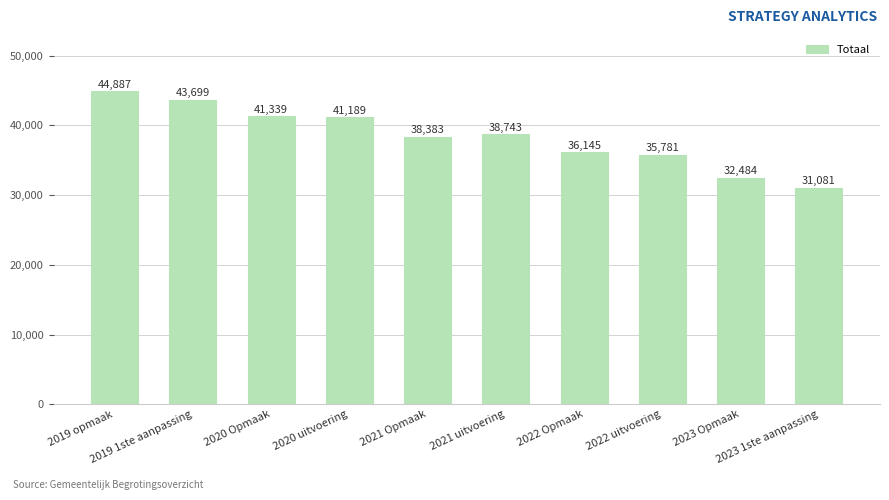

What is the average value?

38373